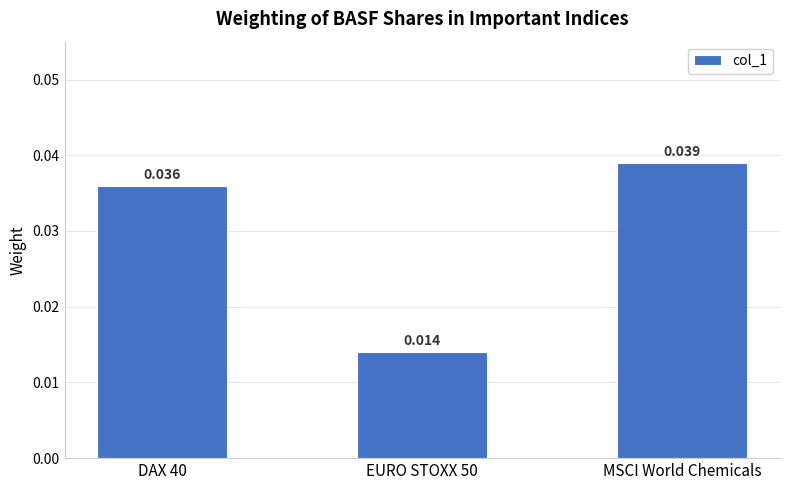

Rank the categories by value from highest to lowest.

MSCI World Chemicals, DAX 40, EURO STOXX 50